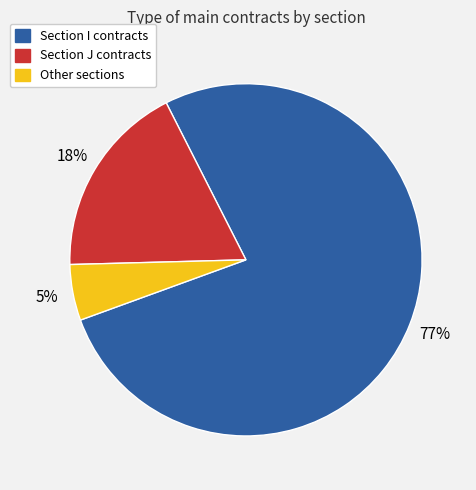

Is there any slice that represents more than half of the pie?

Yes